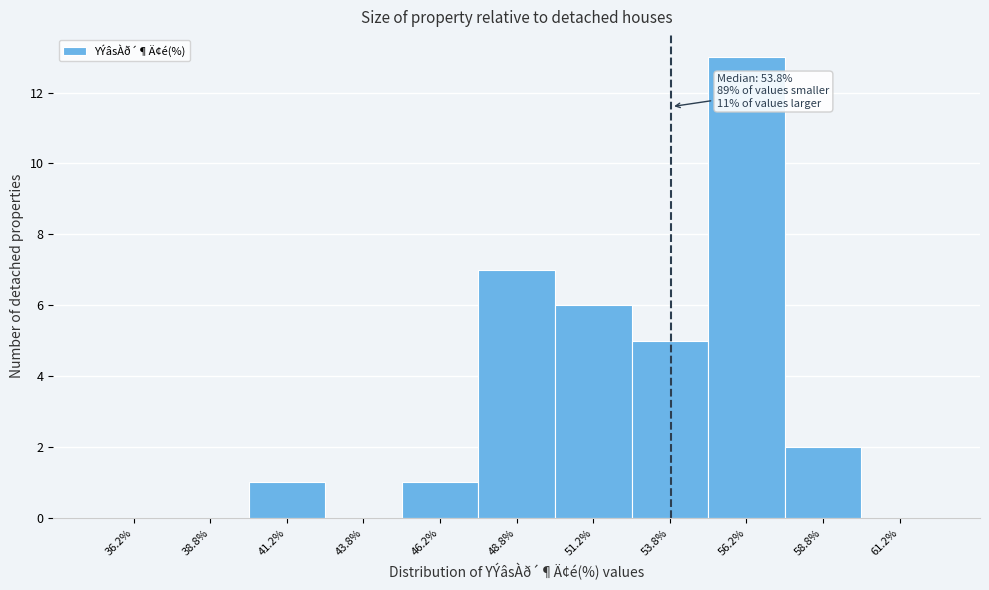

Which range on the x-axis has the tallest bar?

55.0 to 57.5